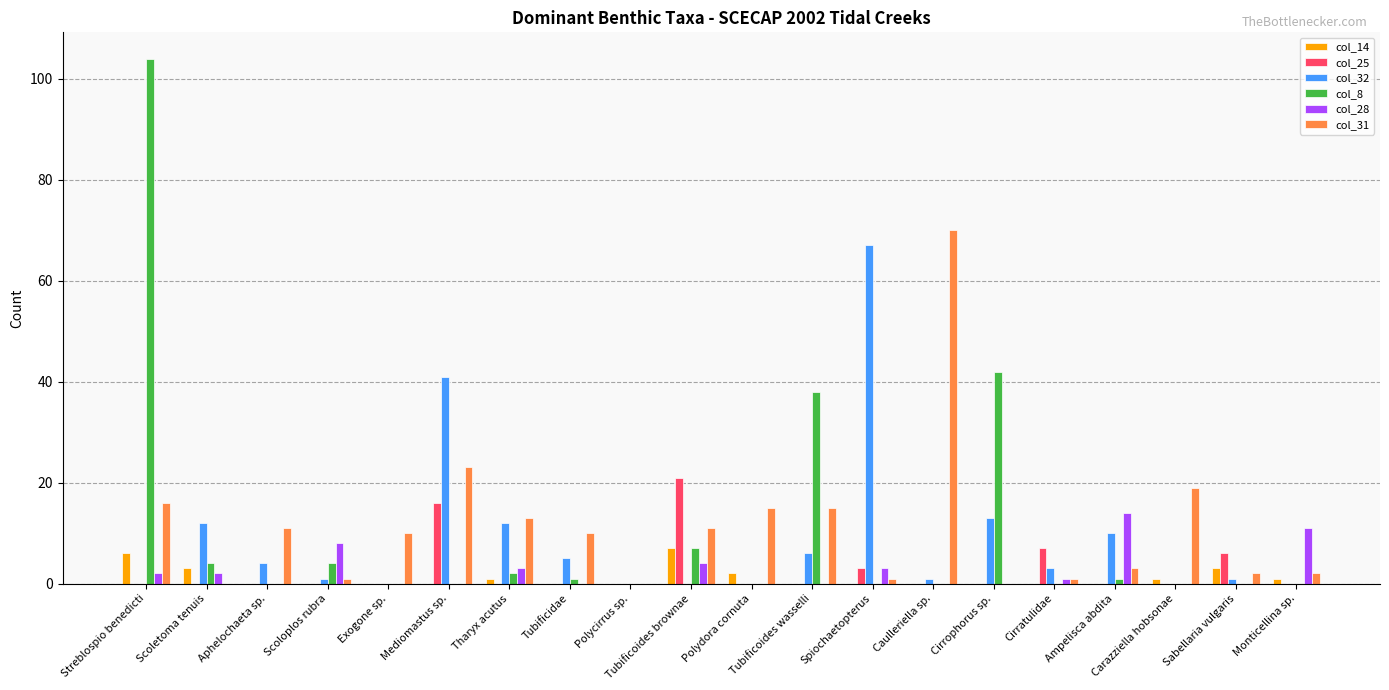

The col_25 series shows 12 at Carazziella hobsonae. True or false?

False